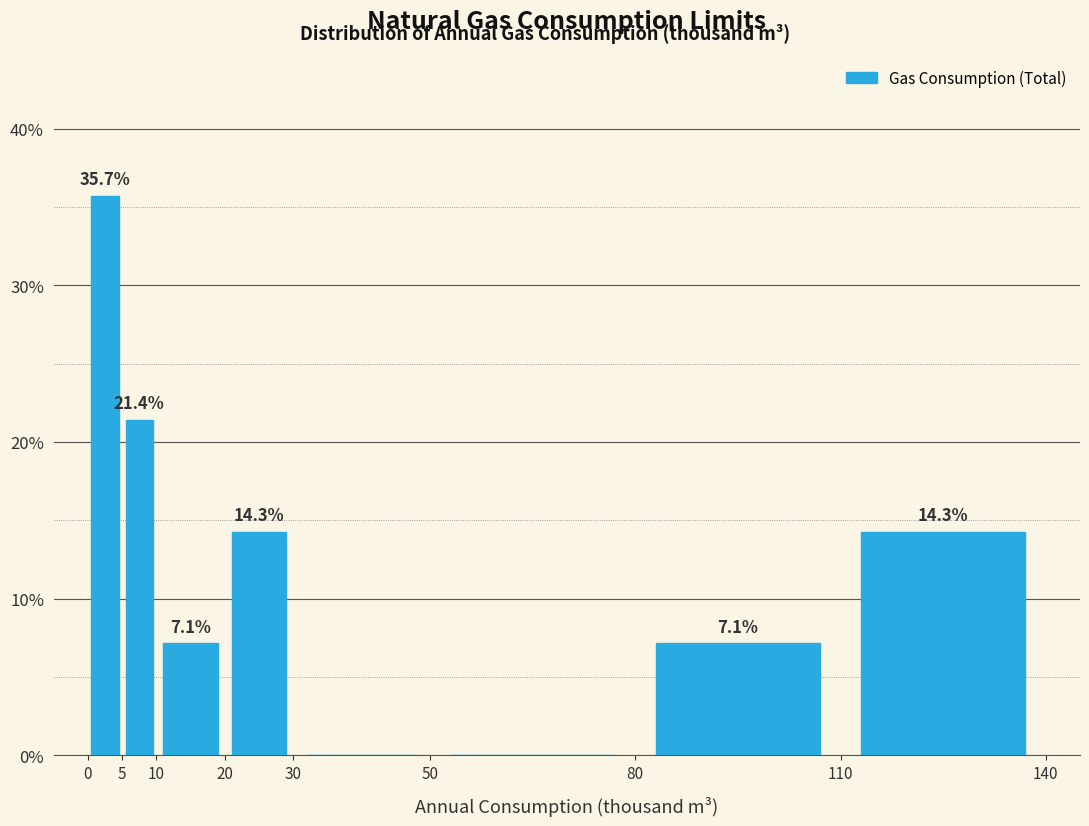

Which range on the x-axis has the tallest bar?

0 to 5